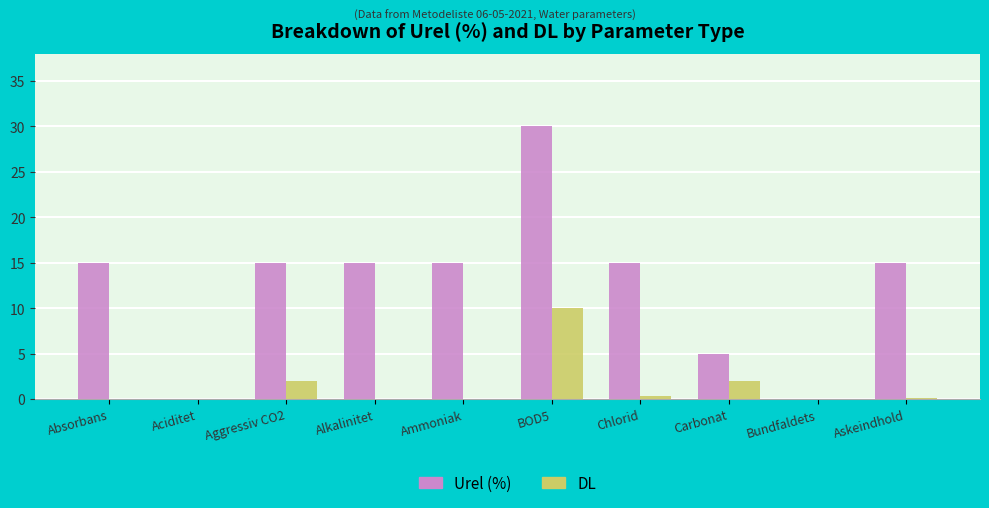

At which label does Urel (%) reach its peak?

BOD5